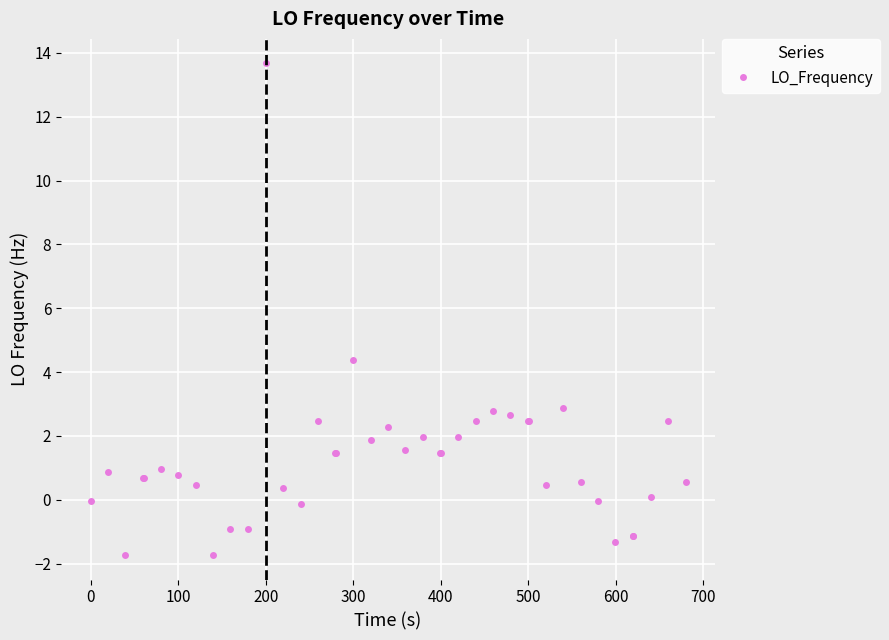

What is the average value?

1.3